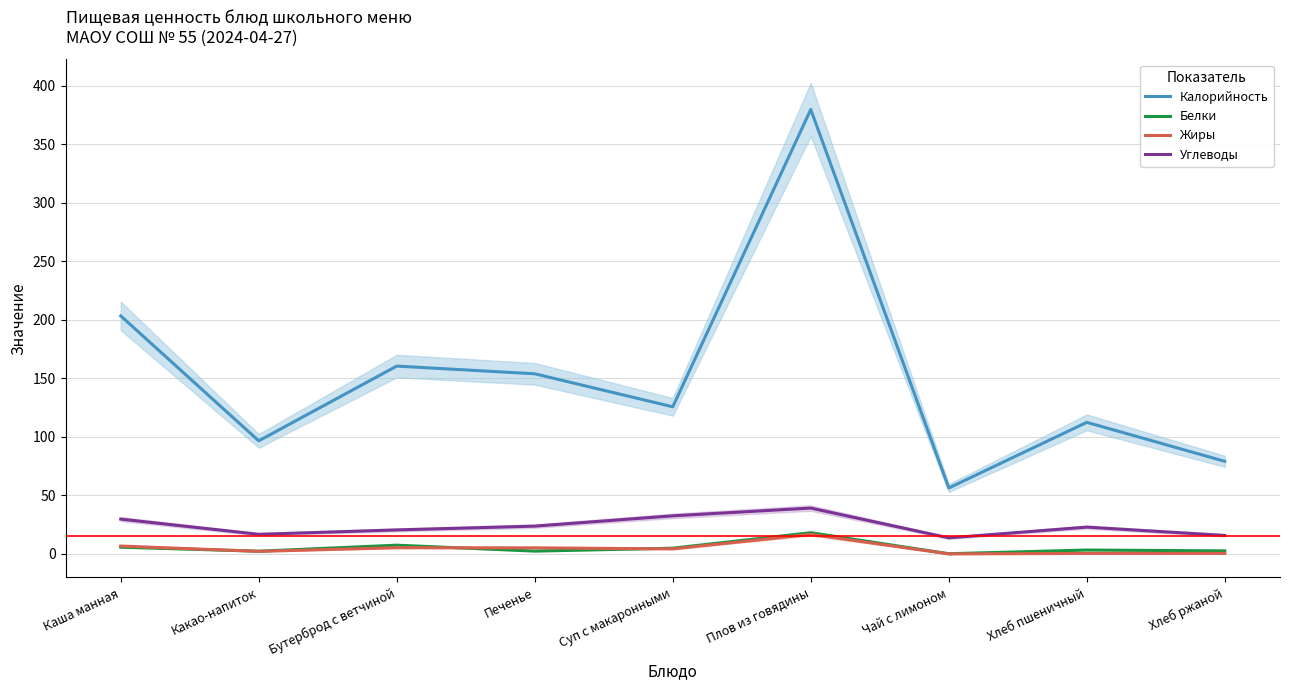

Reading left to right, what are all the values shown in this chart?

Калорийность: 203.5	96.7	160.6	154.0	125.8	379.9	56.4	112.5	79.2
Белки: 5.8	2.4	7.5	2.5	5.0	18.2	0.2	3.4	2.6
Жиры: 6.8	2.2	5.3	5.2	4.3	16.7	0.1	0.5	0.5
Углеводы: 29.8	16.8	20.6	23.8	32.6	39.2	13.8	22.9	15.8